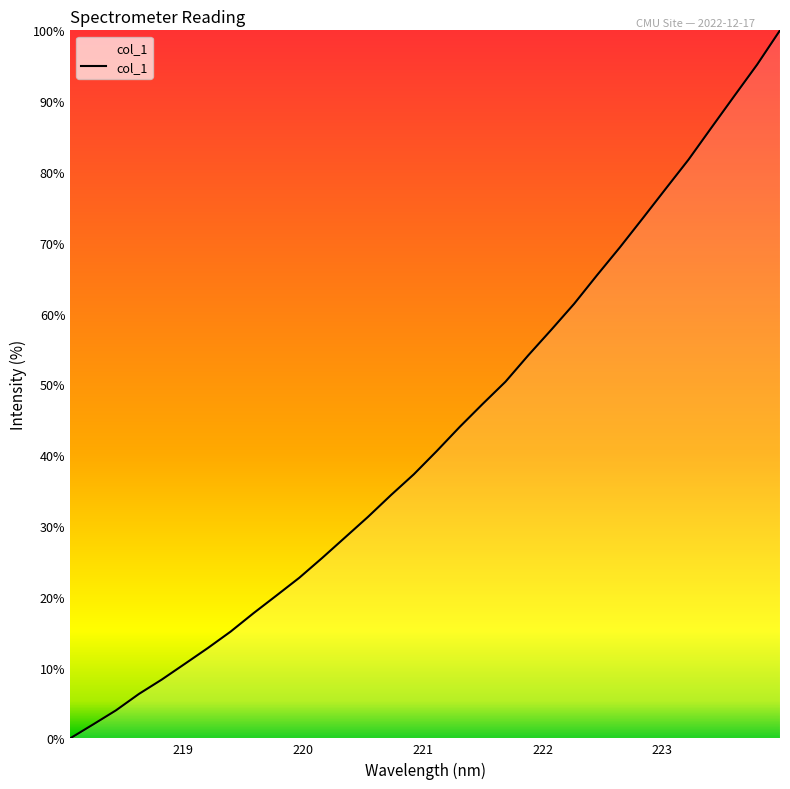

What is the greatest value displayed?

100.0